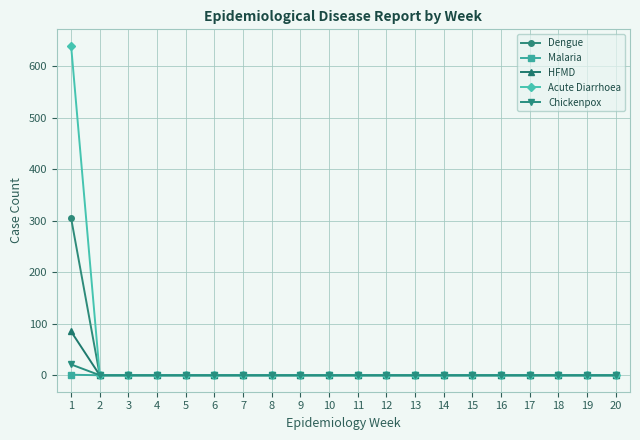

What is the sum of all Dengue values?

305.0